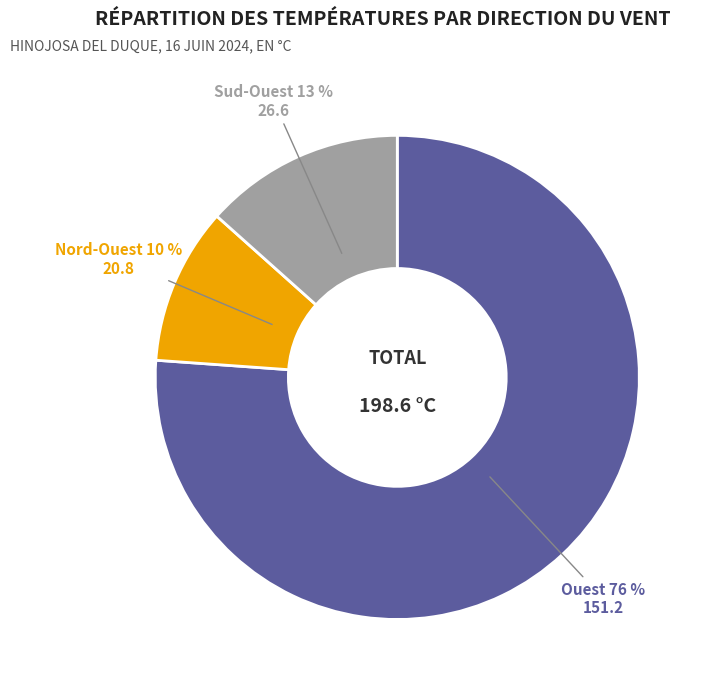

To the nearest percent, what is the average slice percentage?

33%